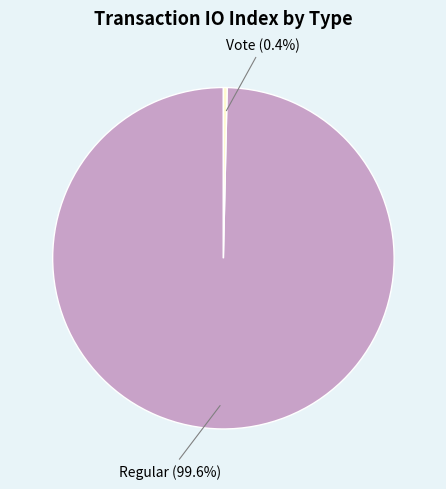

How many segments does this pie chart have?

2